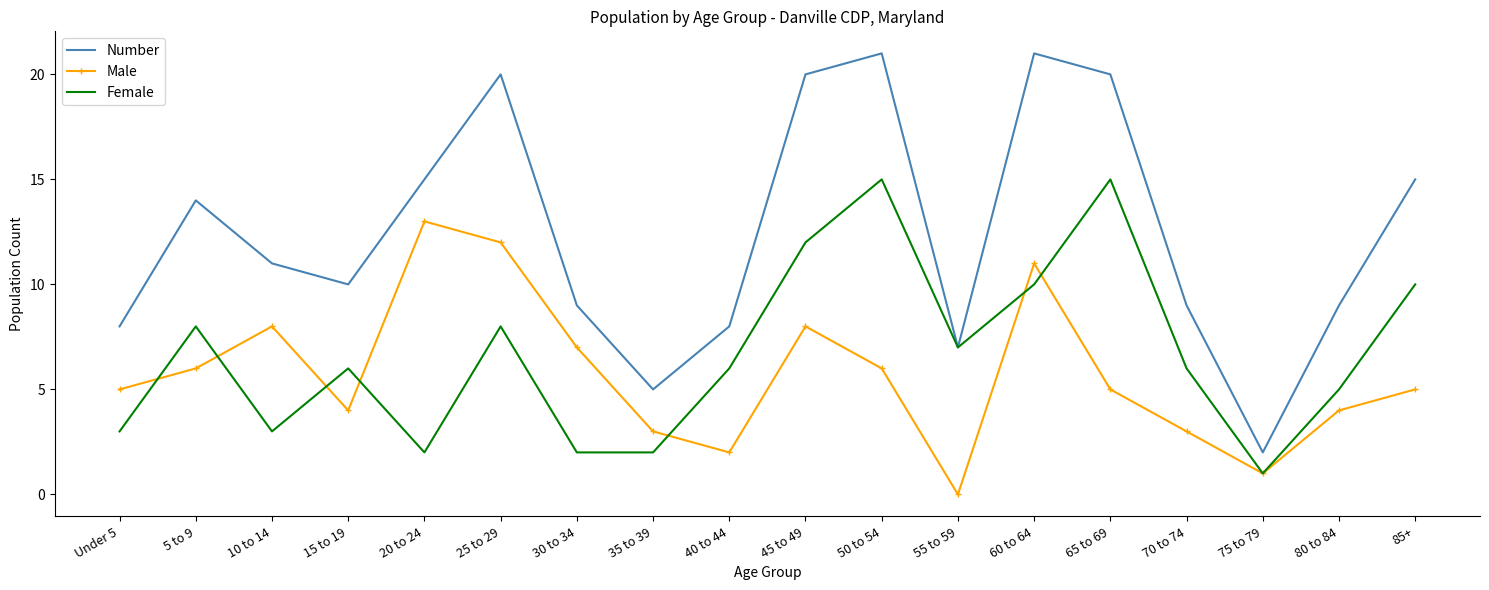

What is the difference between the maximum and minimum values in the Female series?

14